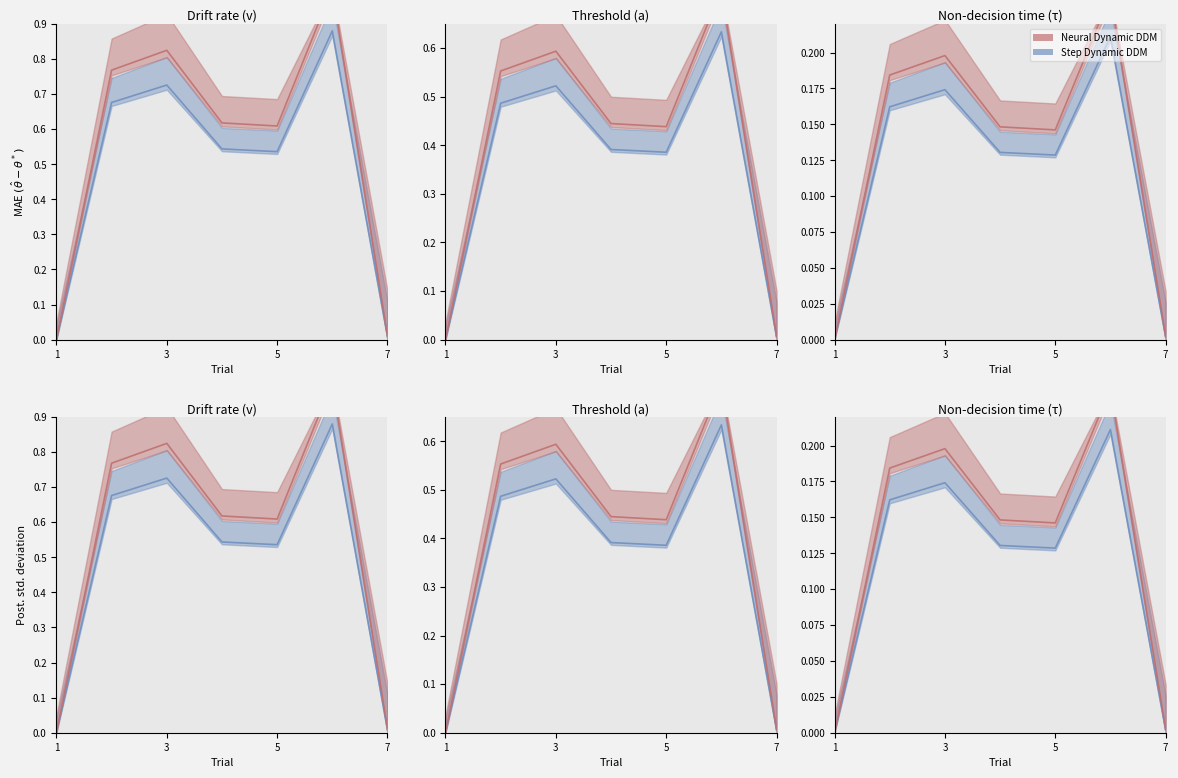

What is the average value of the Step Dynamic DDM series?

0.1